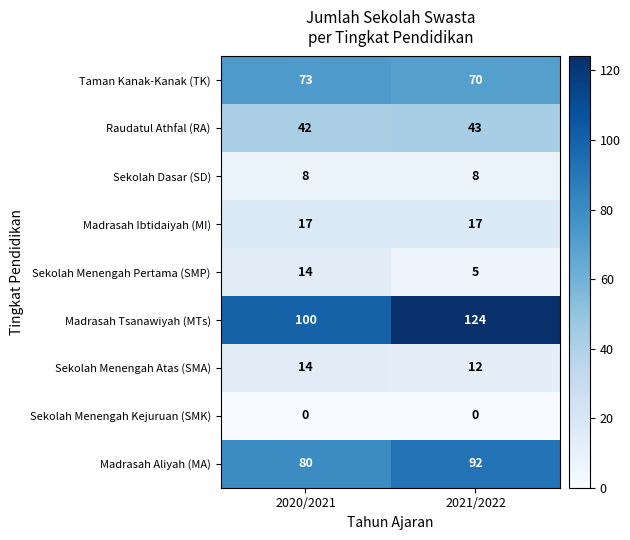

At which category is the sum across all series the highest?

2021/2022